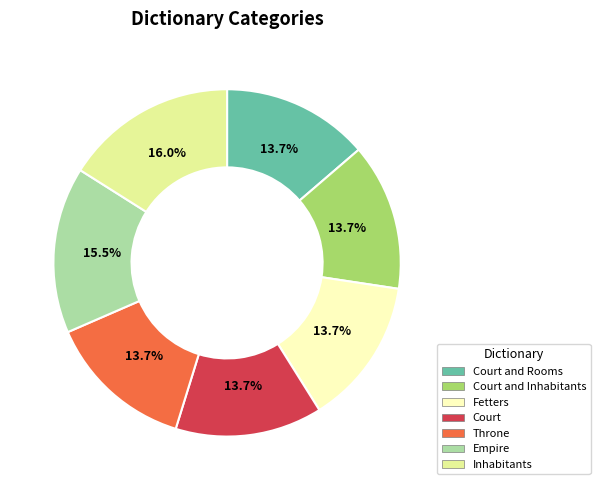

The Court and Rooms slice represents 28% of the pie. True or false?

False